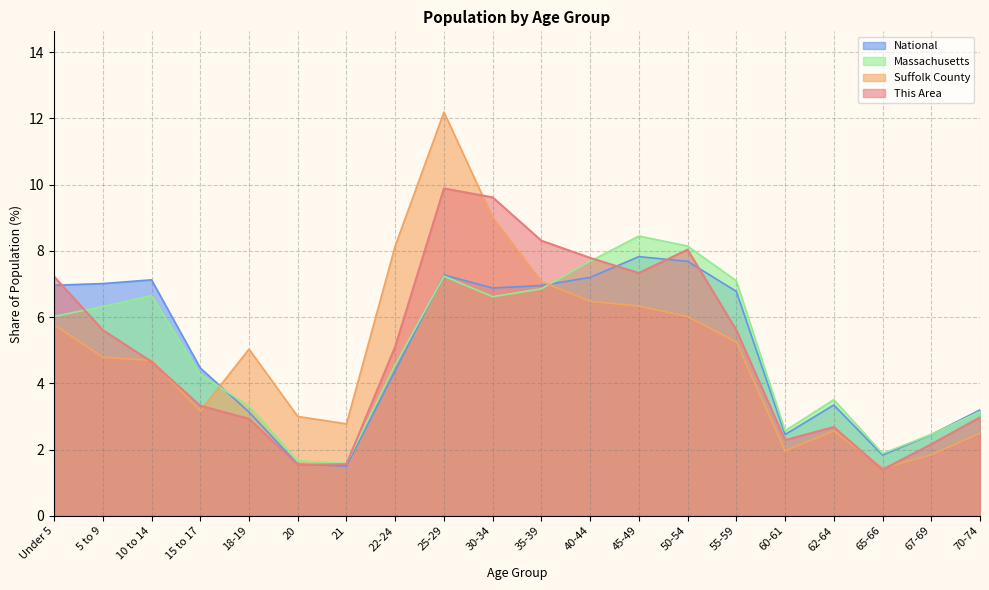

At which category is the sum across all series the highest?

25-29